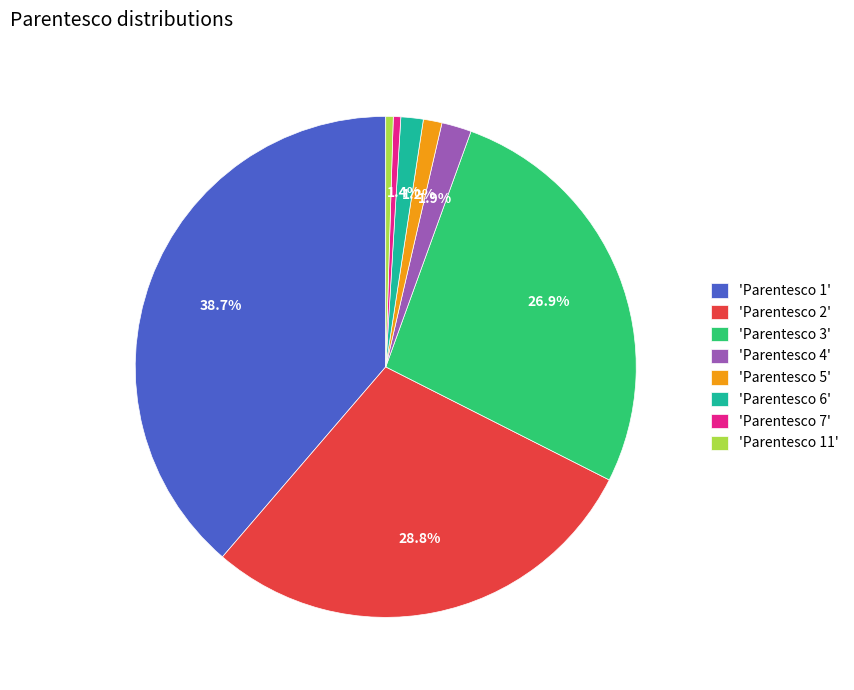

What is the largest slice in the pie chart?

'Parentesco 1'